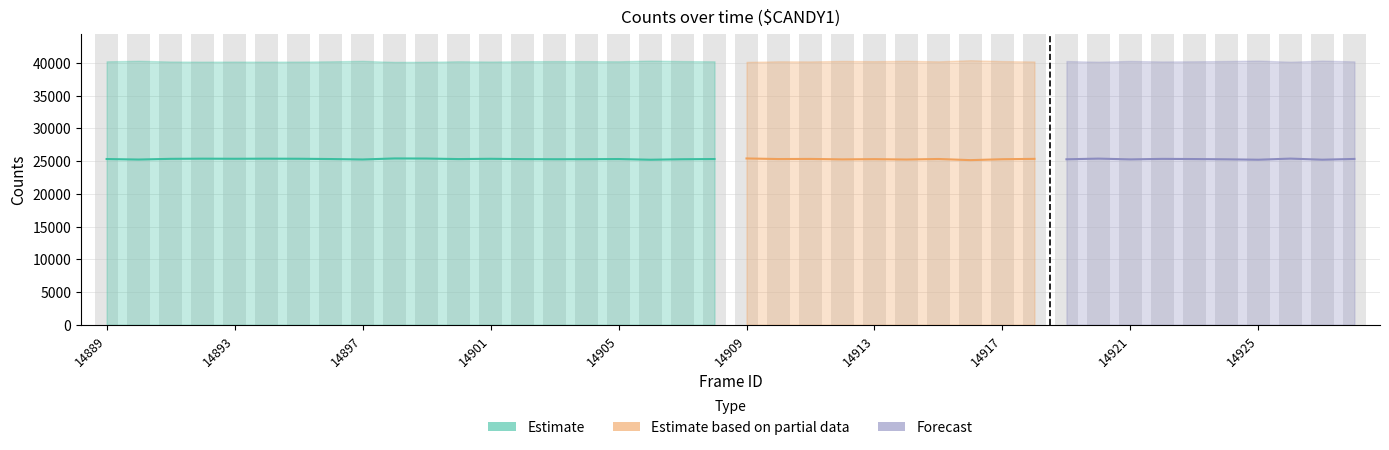

How many bars are there in total?

160